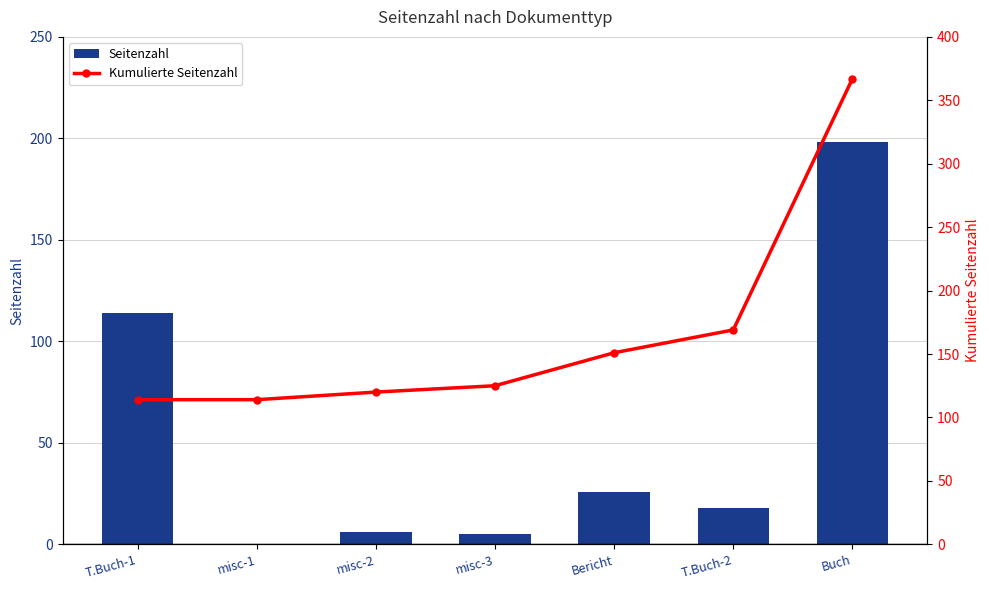

What is the difference between the maximum and minimum values in the Kumulierte Seitenzahl series?

253